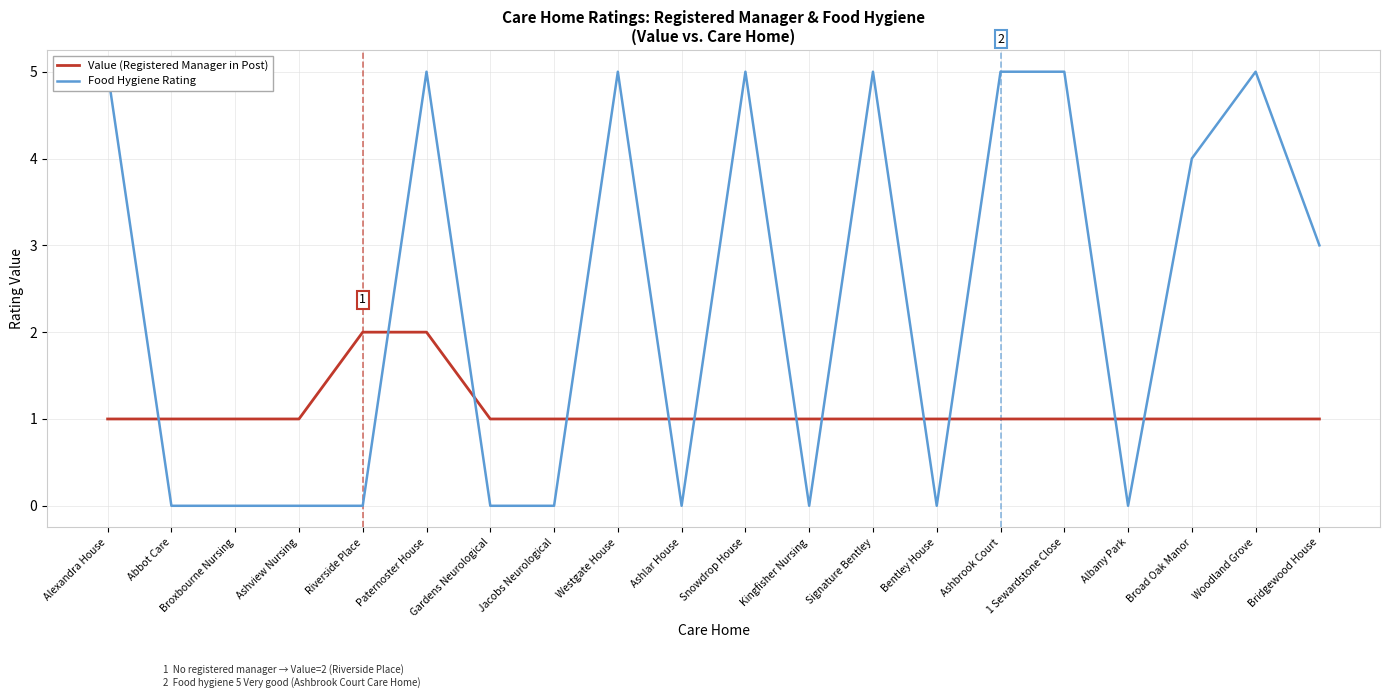

Is the value of Value (Registered Manager in Post) at Alexandra House greater than the value of Food Hygiene Rating at Bentley House?

Yes